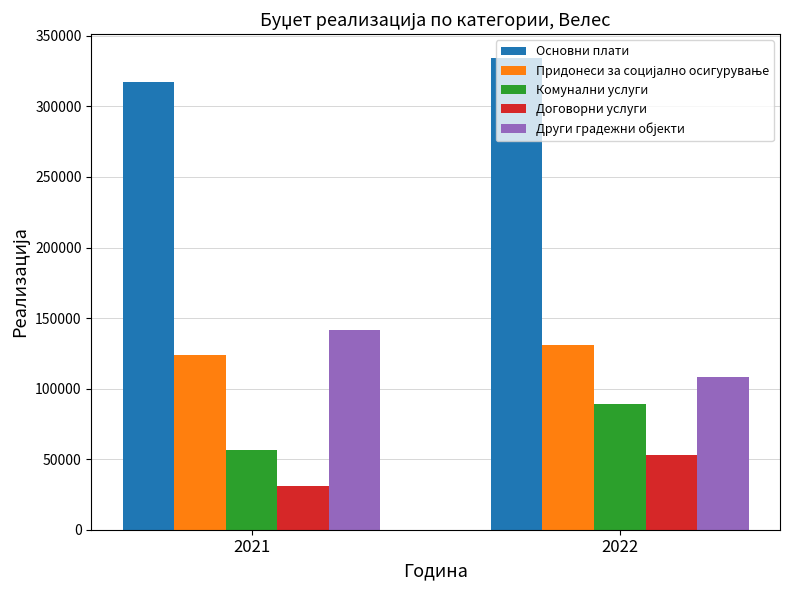

True or false: Договорни услуги has a value of 33985.0 at 2022.

False